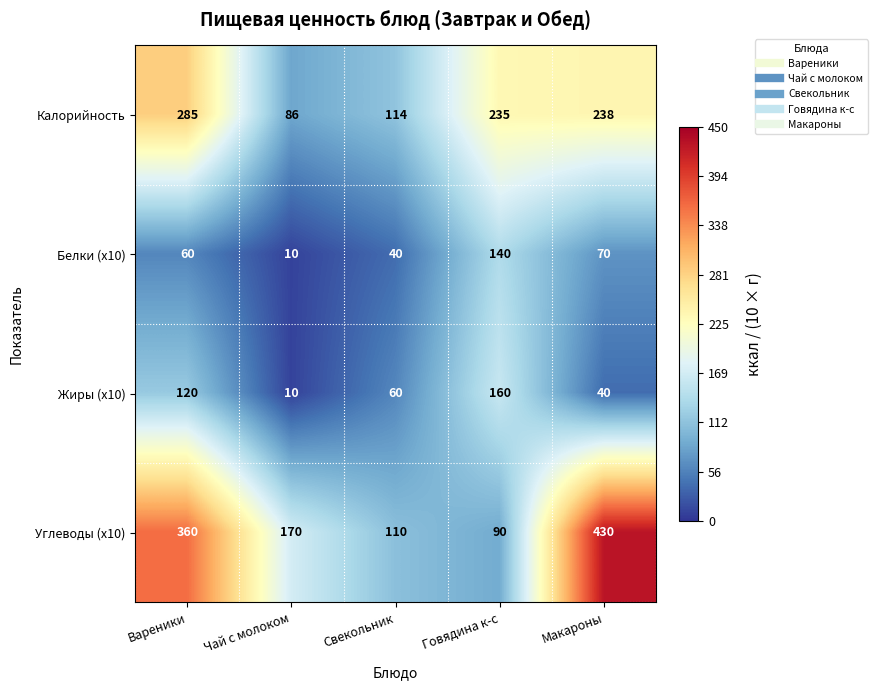

Between Вареники and Говядина к-с, which series saw the biggest shift?

Углеводы (x10)